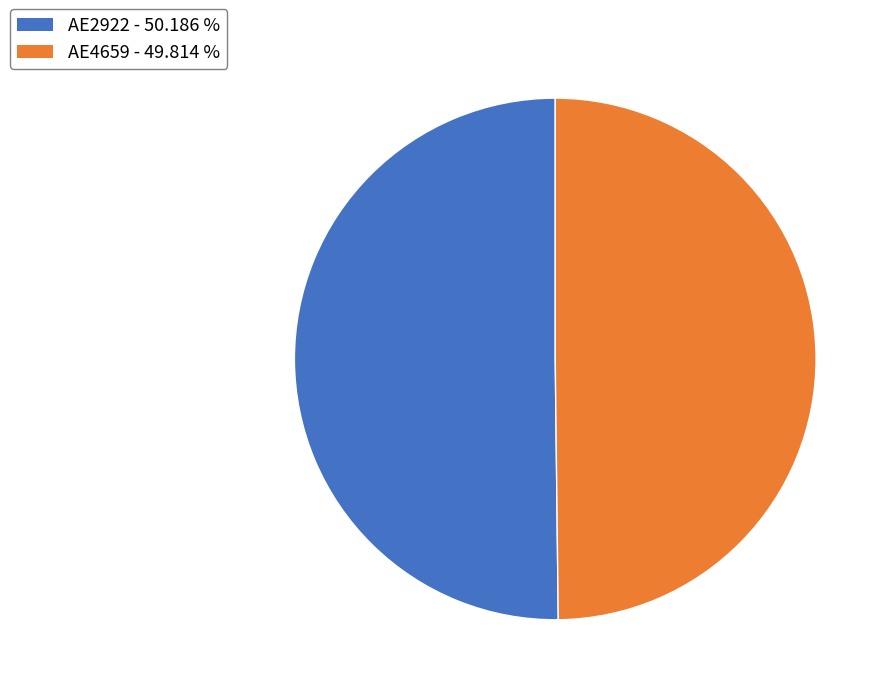

Is the sum of AE4659 and AE2922 greater than half?

Yes